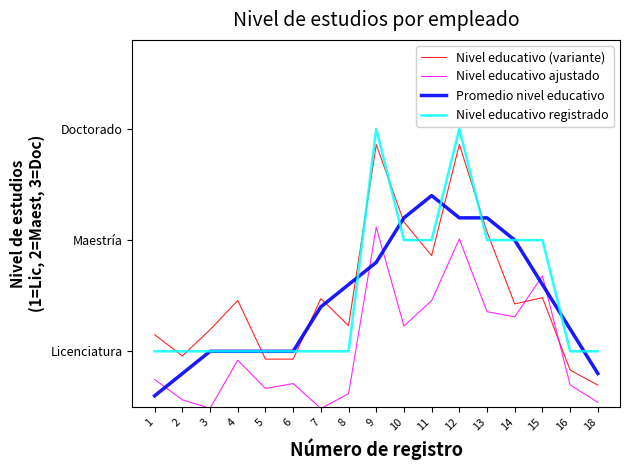

At which category does Nivel educativo ajustado reach its first local peak?

4